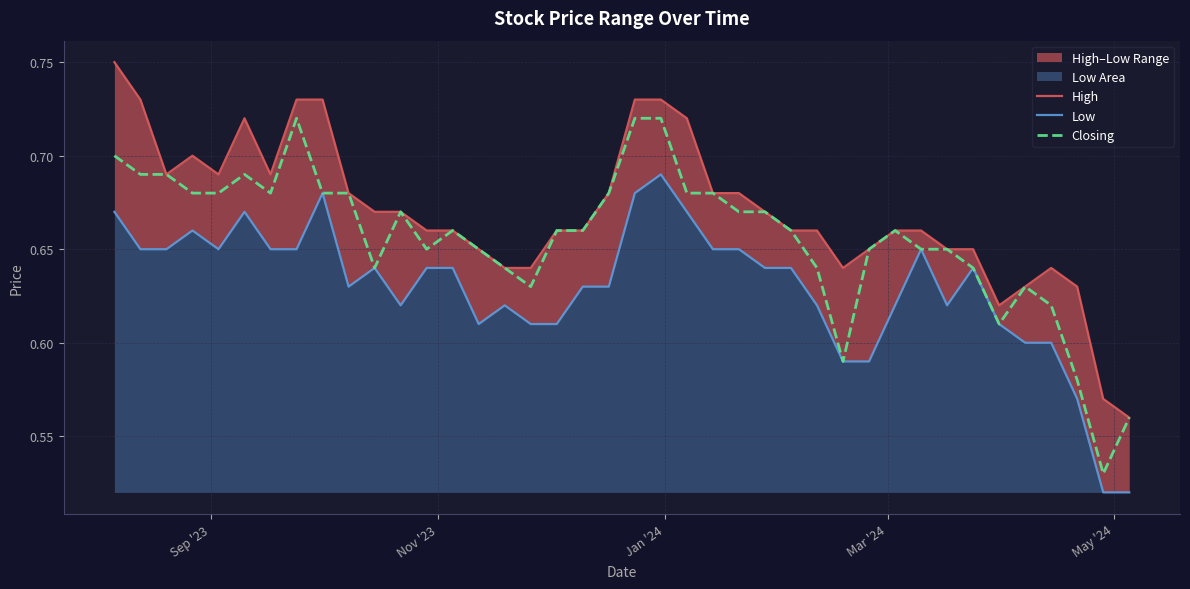

True or false: Closing and High intersect in this chart.

False